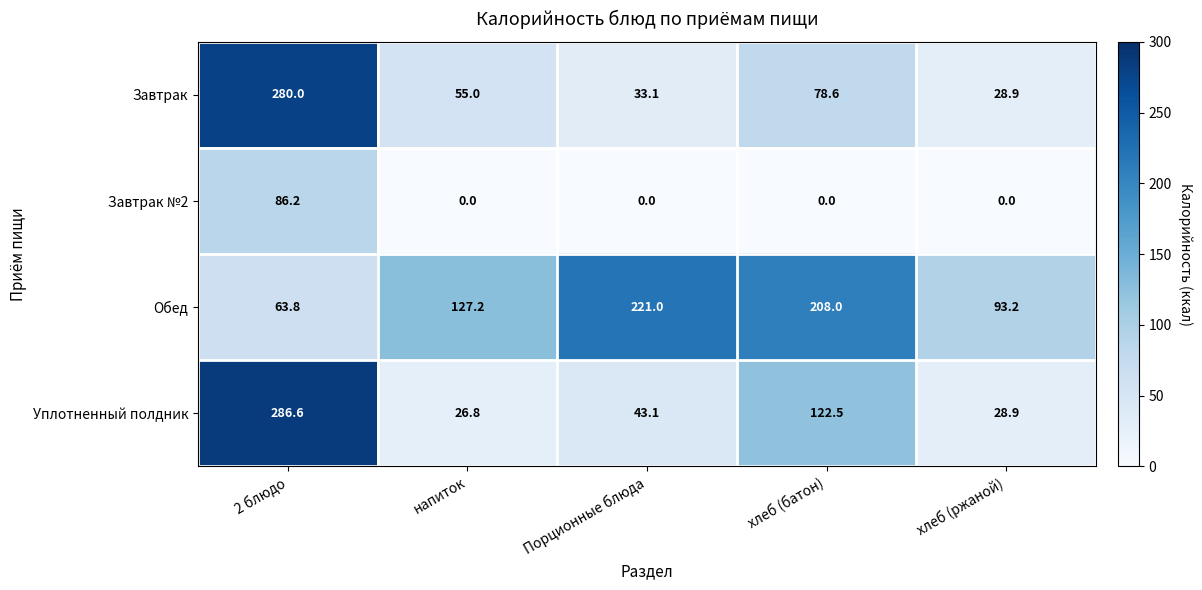

What is the difference between the maximum and minimum values in the Уплотненный полдник series?

259.8